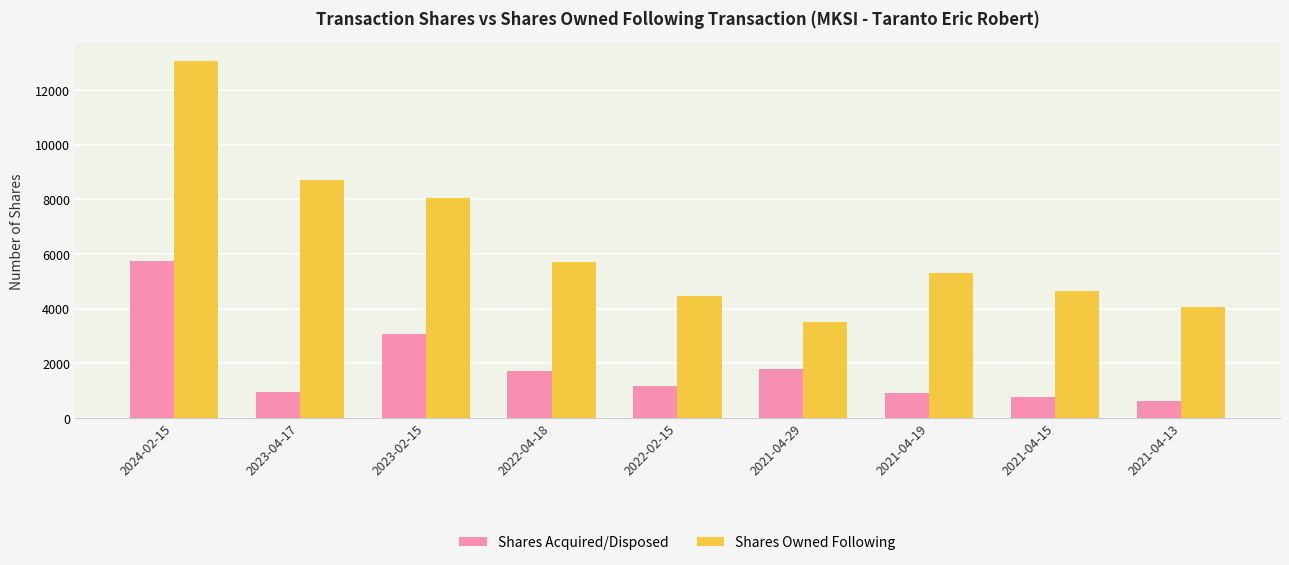

What is the difference between the highest and lowest values at 2023-04-17?

7775